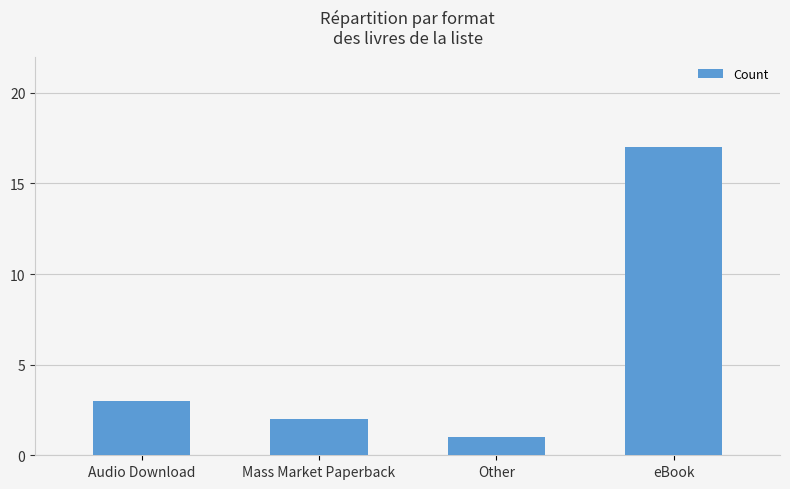

Which has a higher value, Other or eBook?

eBook